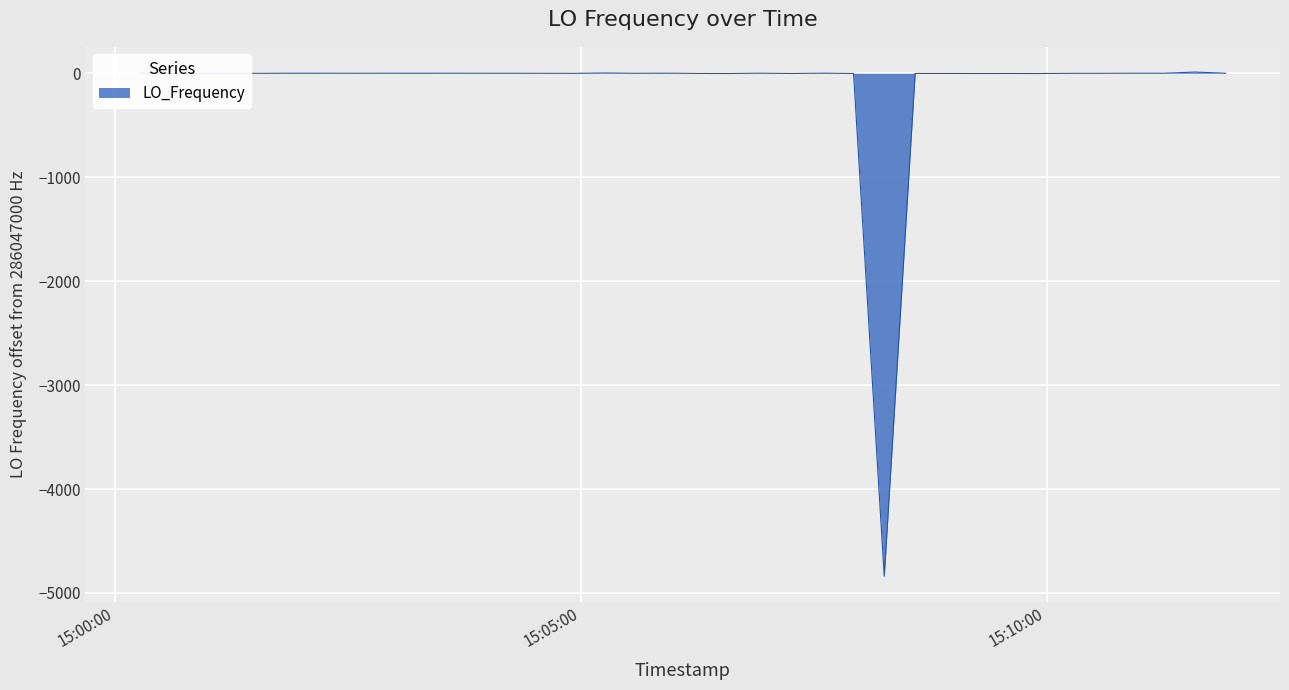

What is the minimum value shown in the chart?

-4840.2